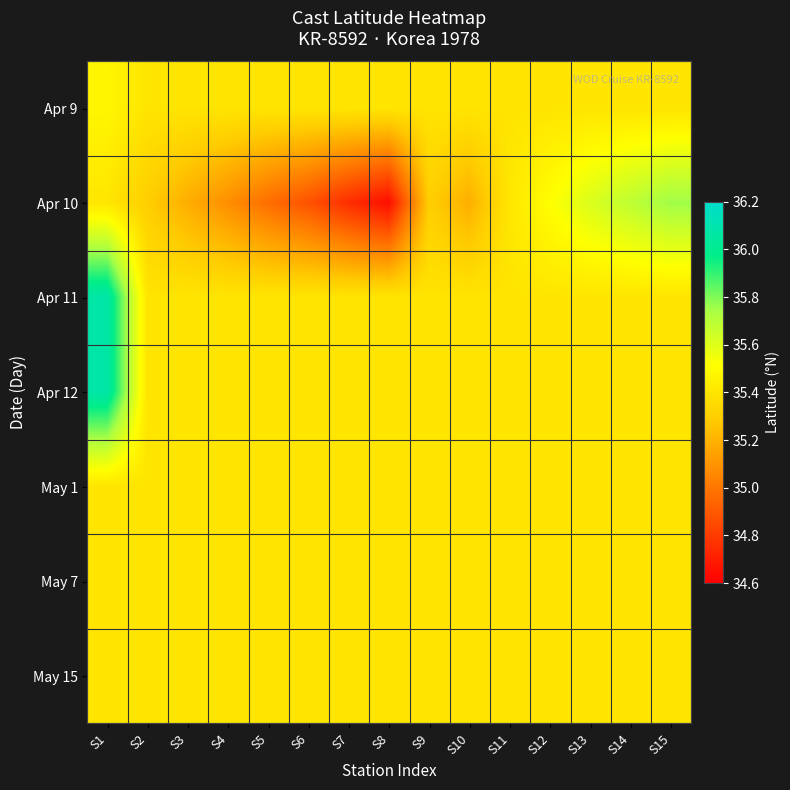

Which series has the largest range (max minus min)?

Apr 10